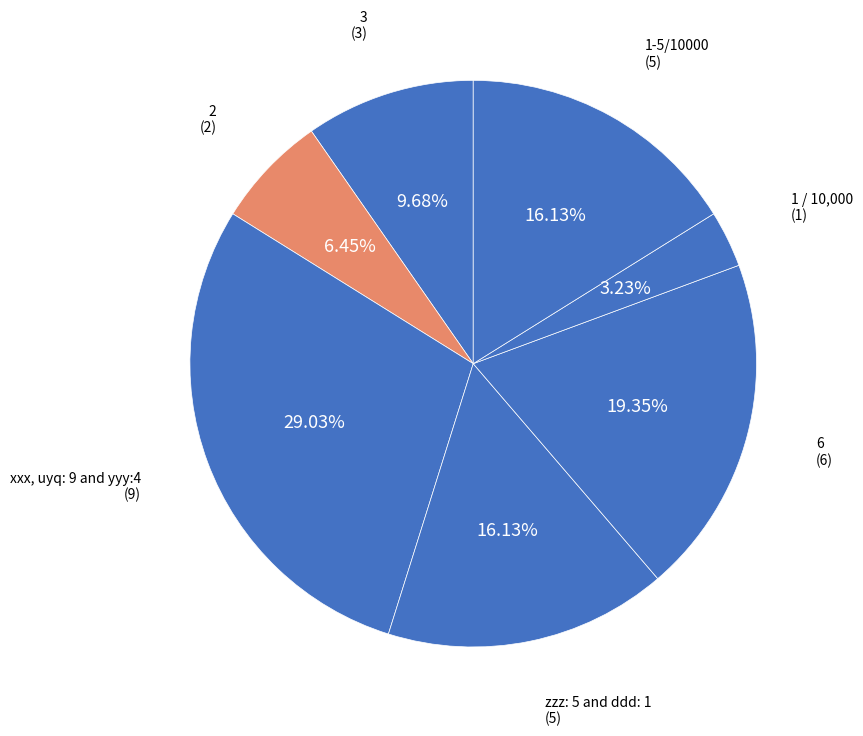

Is it true that 3 is 1% of the pie?

False